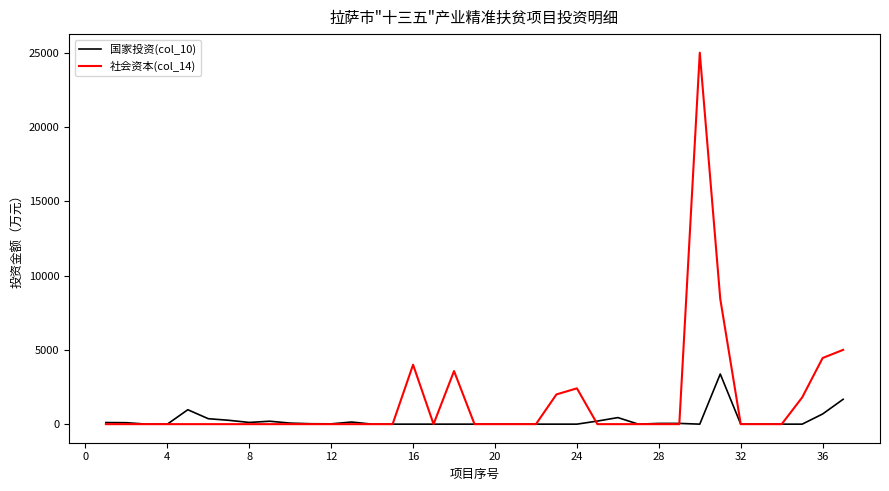

What is the difference between the second highest and minimum values in the 社会资本(col_14) series?

8428.4